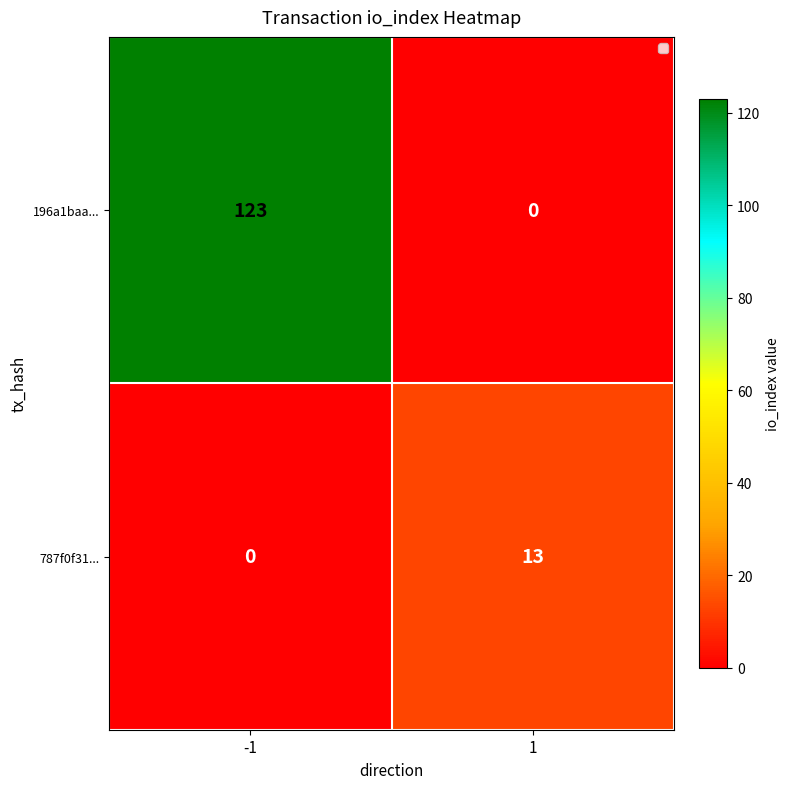

At which category is the sum across all series the highest?

-1